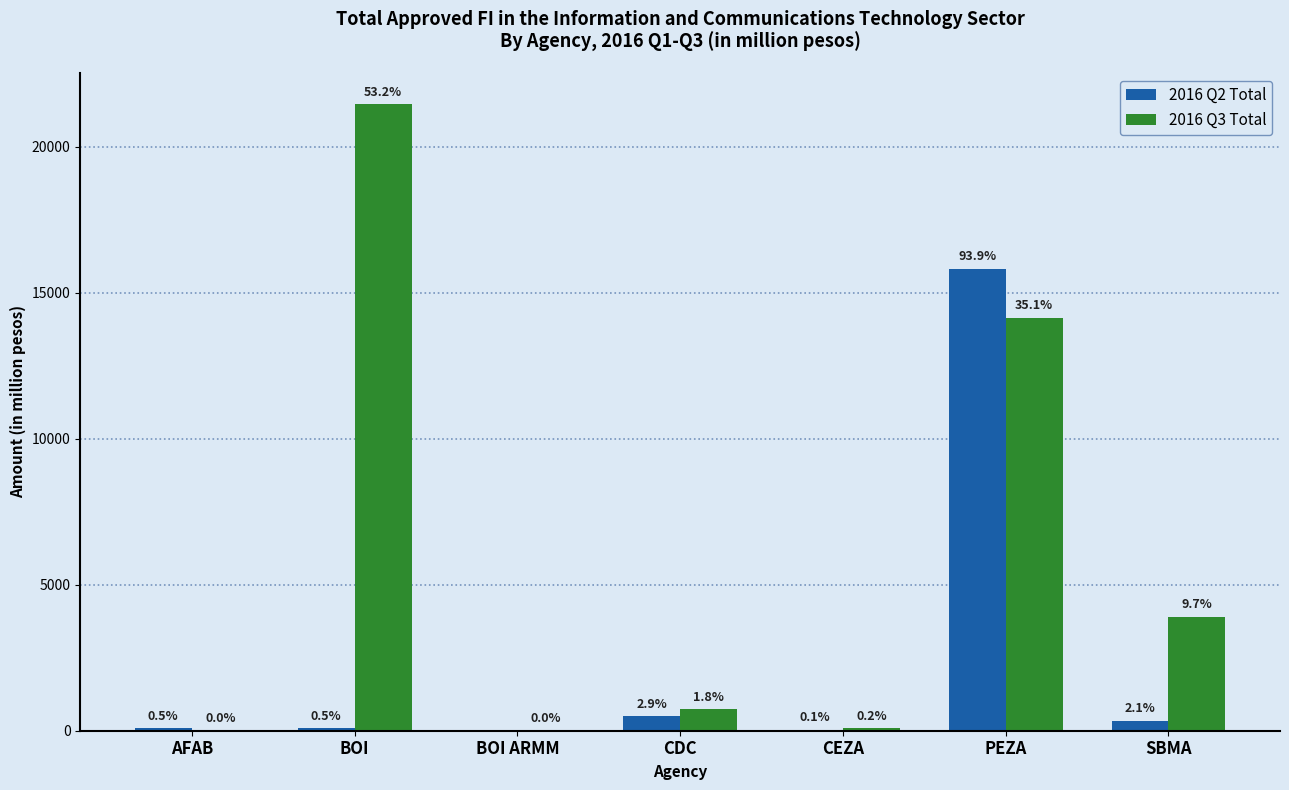

What are all the series names shown in the legend?

2016 Q2 Total, 2016 Q3 Total